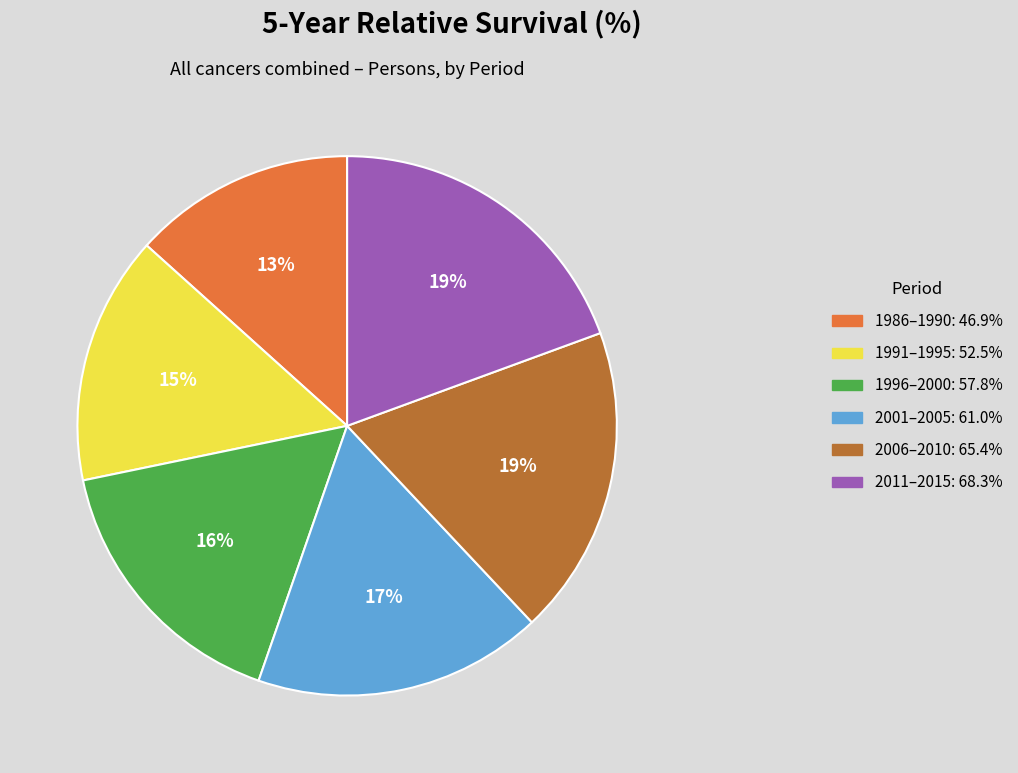

How many segments does this pie chart have?

6